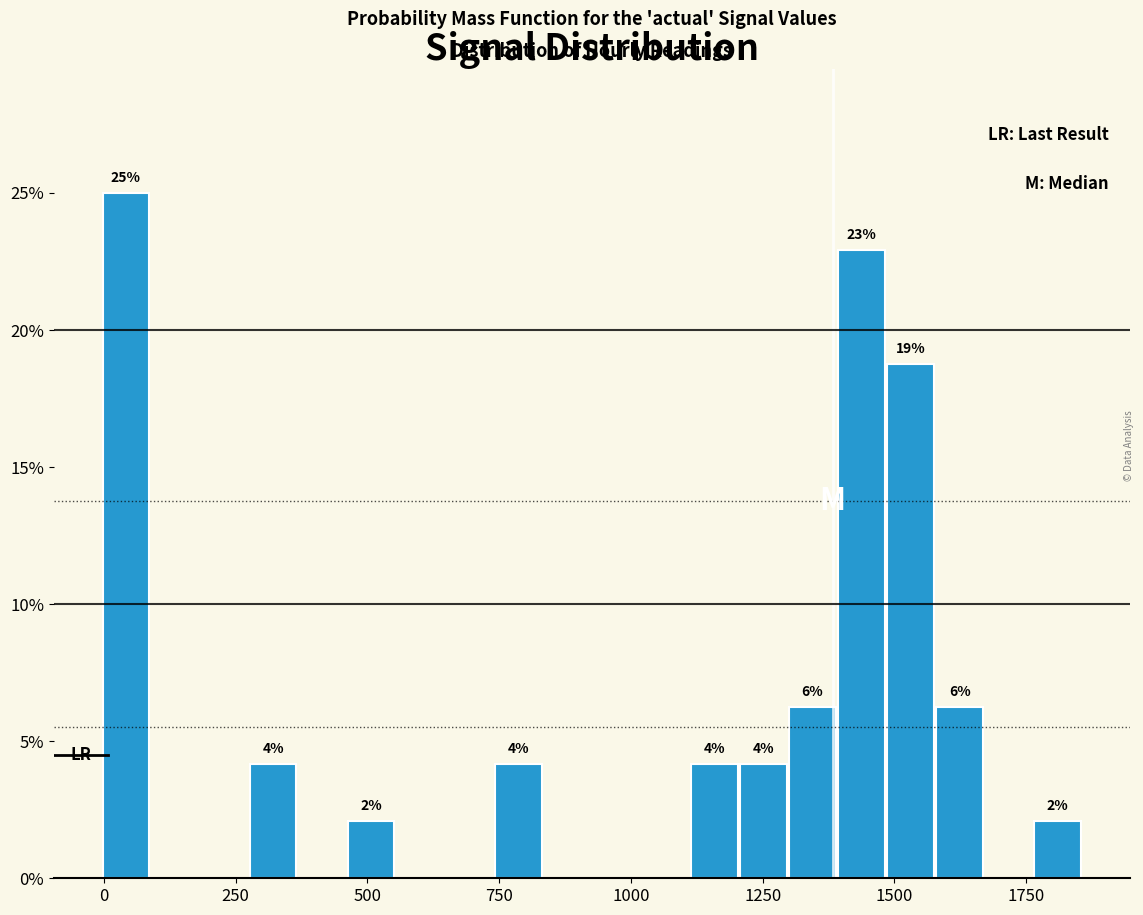

Read against the x-axis, roughly where is the centre of the tallest bar?

50